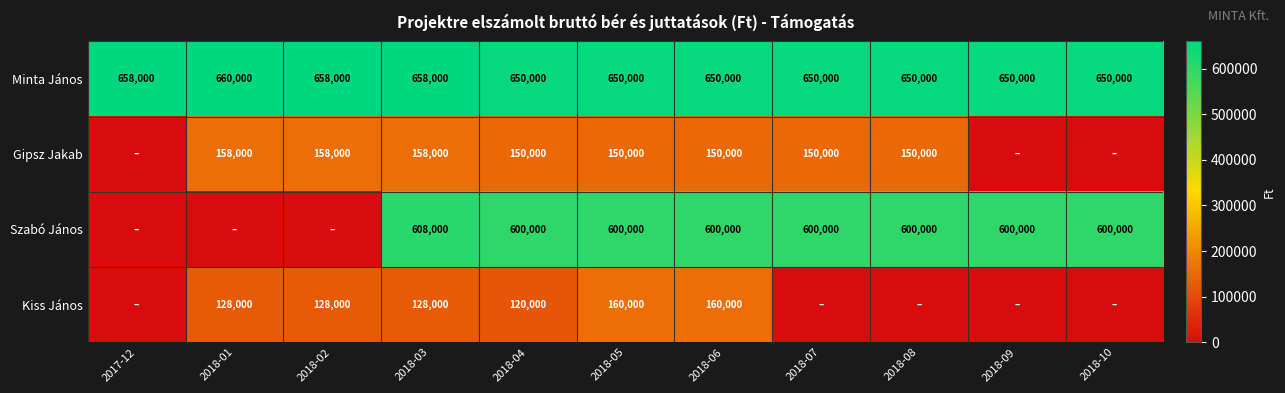

Is the value of Kiss János at 2018-01 greater than the value of Szabó János at 2018-07?

No